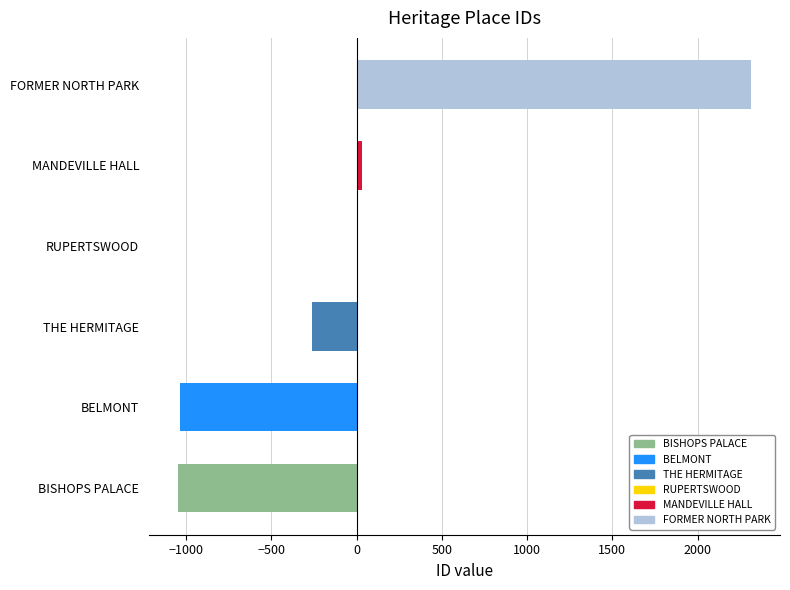

Which category has the highest value across all series?

FORMER NORTH PARK